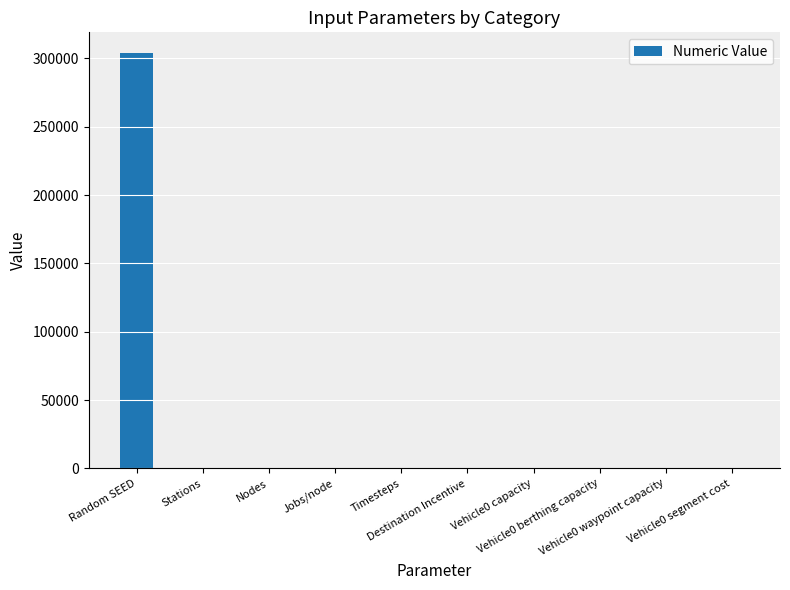

How many categories are shown in the chart?

10